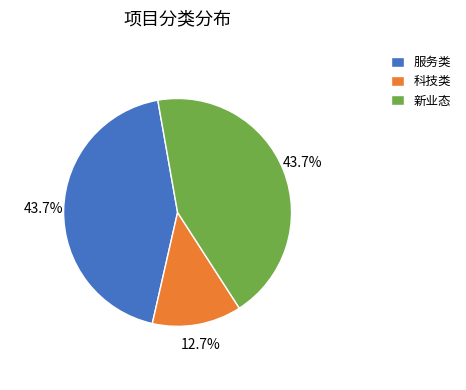

Do 新业态 and 服务类 together represent more than half of the pie?

Yes